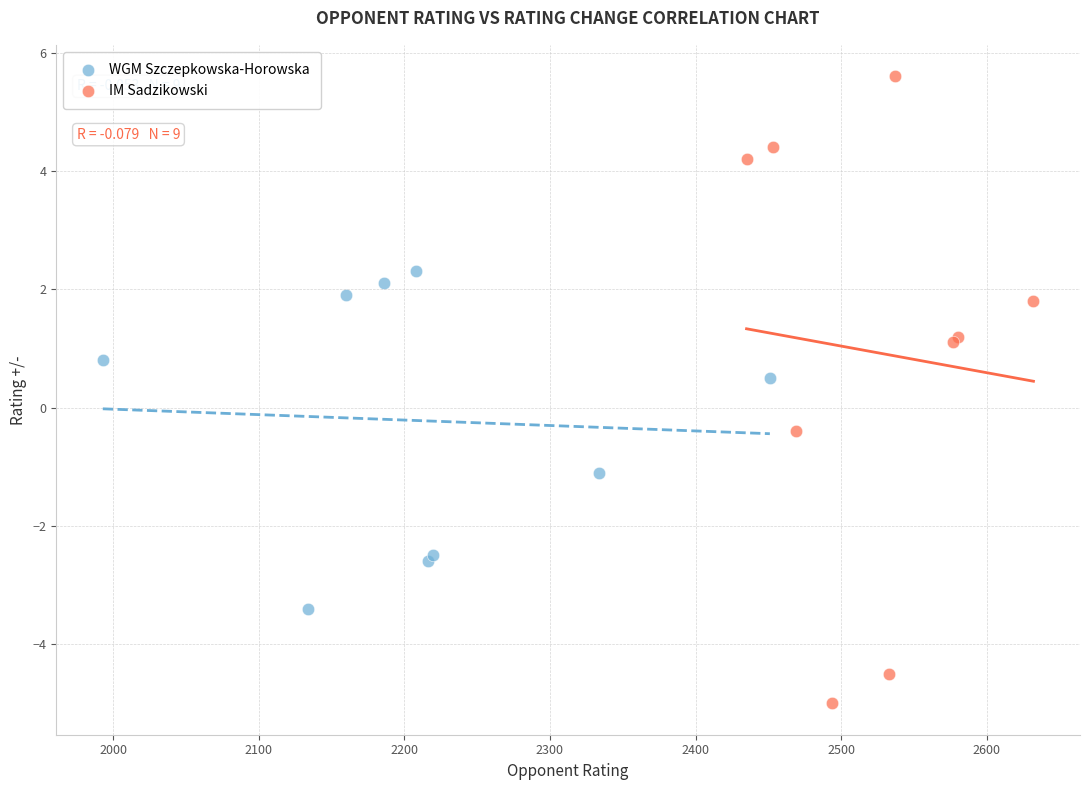

Which series has the largest Y range (max minus min)?

IM Sadzikowski